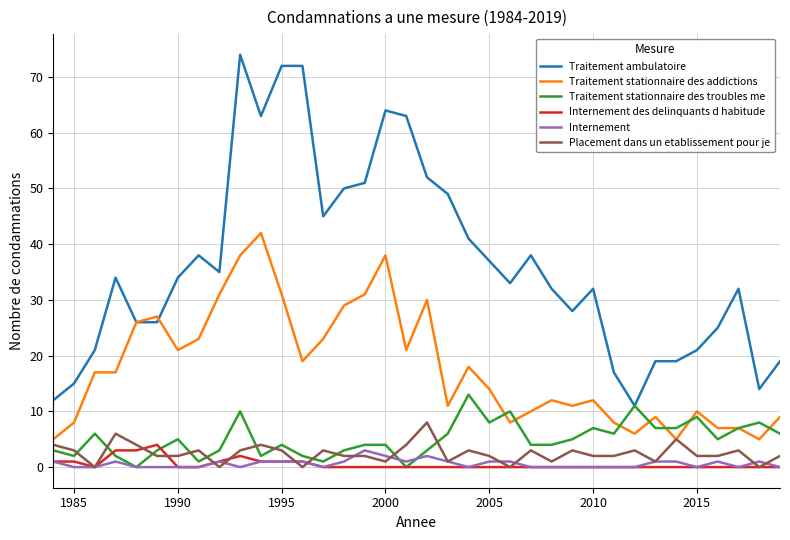

What is the difference between the maximum and minimum values in the Traitement stationnaire des addictions series?

37